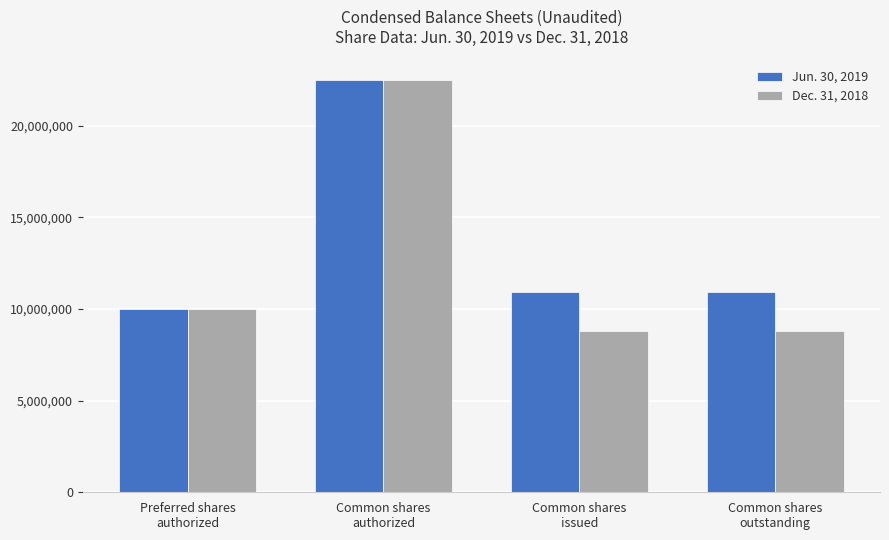

What is the minimum value for Jun. 30, 2019?

10000000